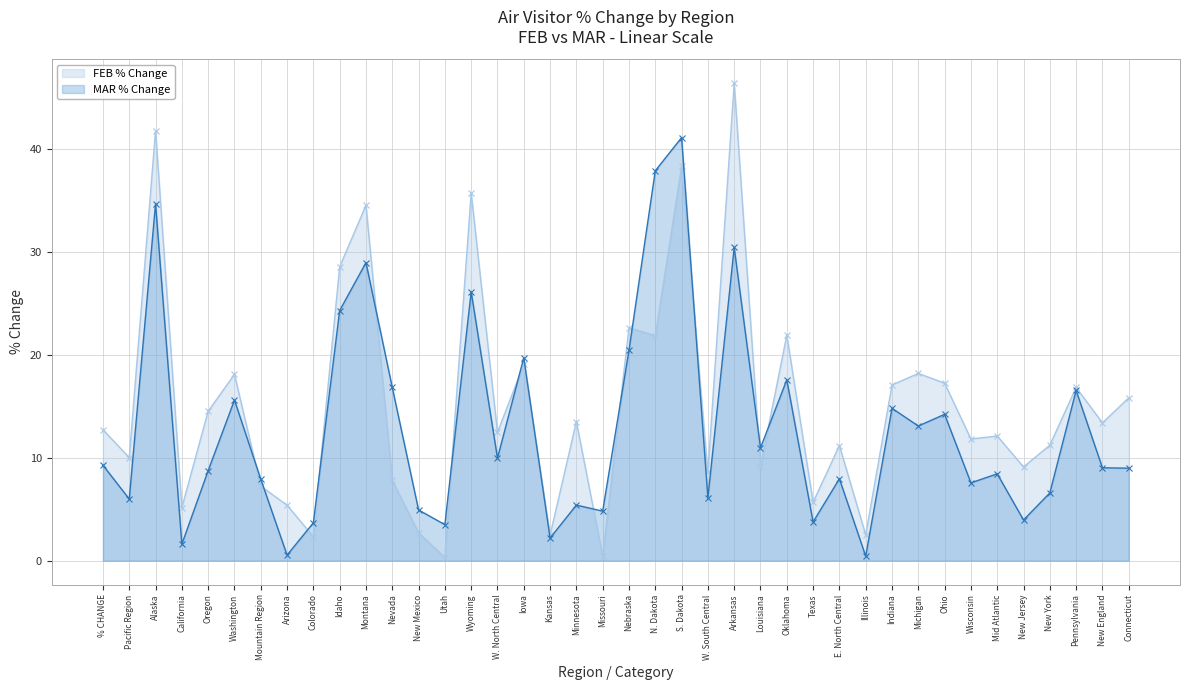

Rank the series at Wisconsin from highest to lowest value.

FEB % Change, MAR % Change